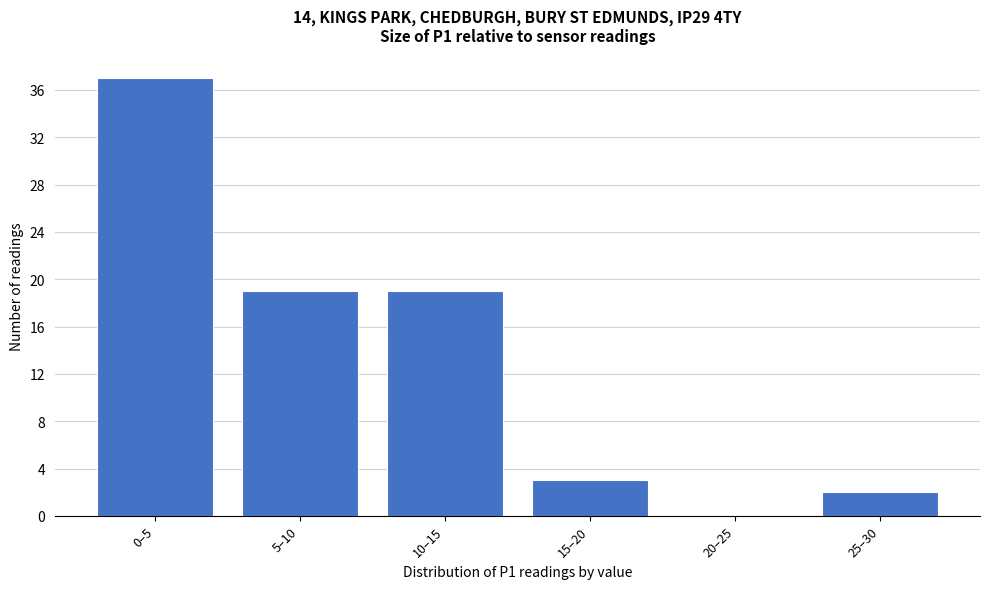

Reading left to right, transcribe all the data shown in this chart.

0–5=37	5–10=19	10–15=19	15–20=3	20–25=0	25–30=2